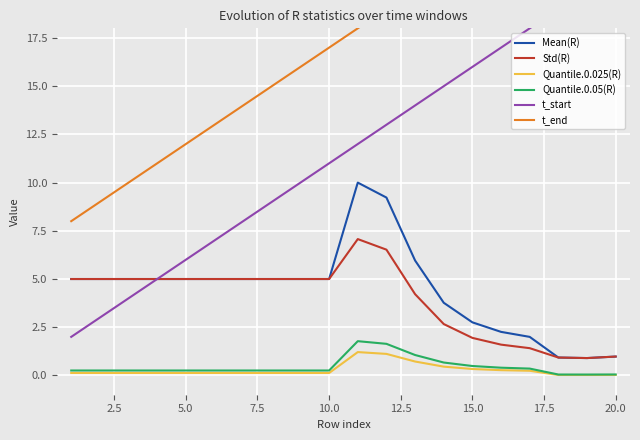

True or false: Quantile.0.05(R) and Std(R) intersect in this chart.

False